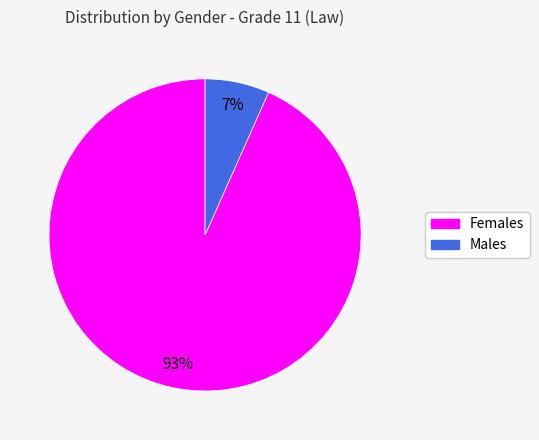

Is there any slice that represents more than half of the pie?

Yes